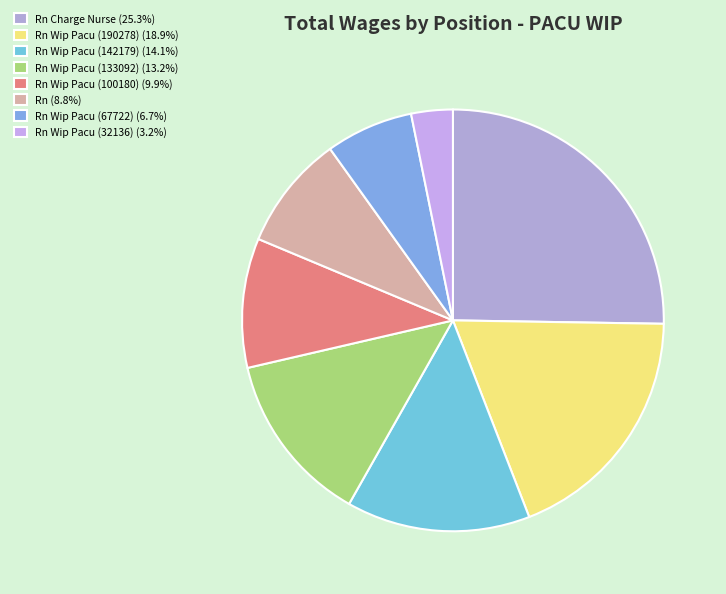

Which slice is the largest?

Rn Charge Nurse